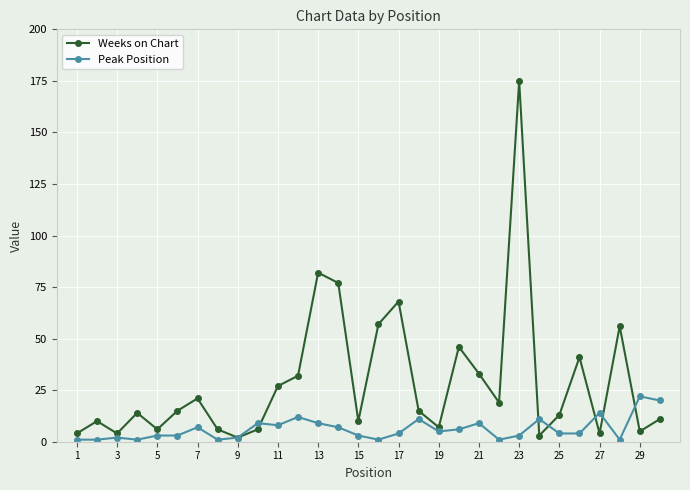

What is the maximum value for Peak Position?

22